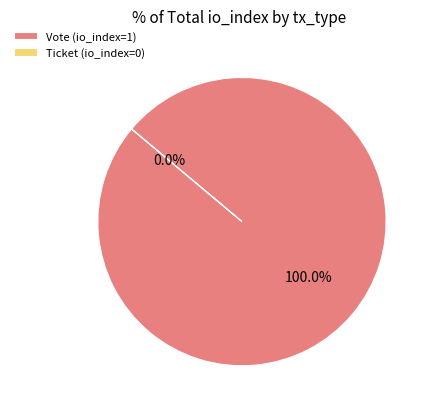

Does any single category account for the majority?

Yes